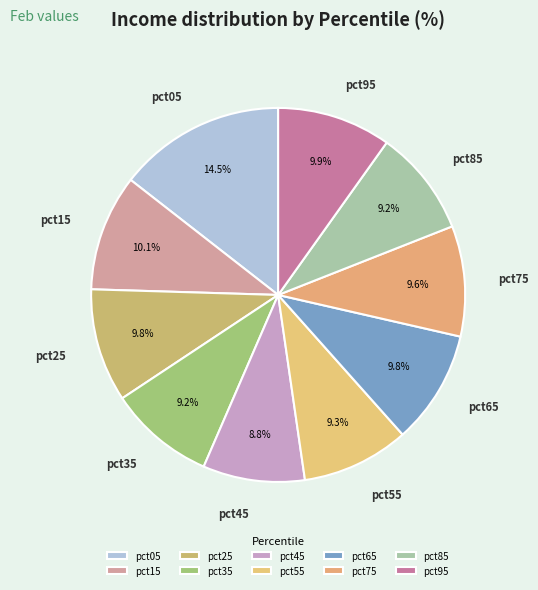

To the nearest percent, what portion does pct35 represent?

9%